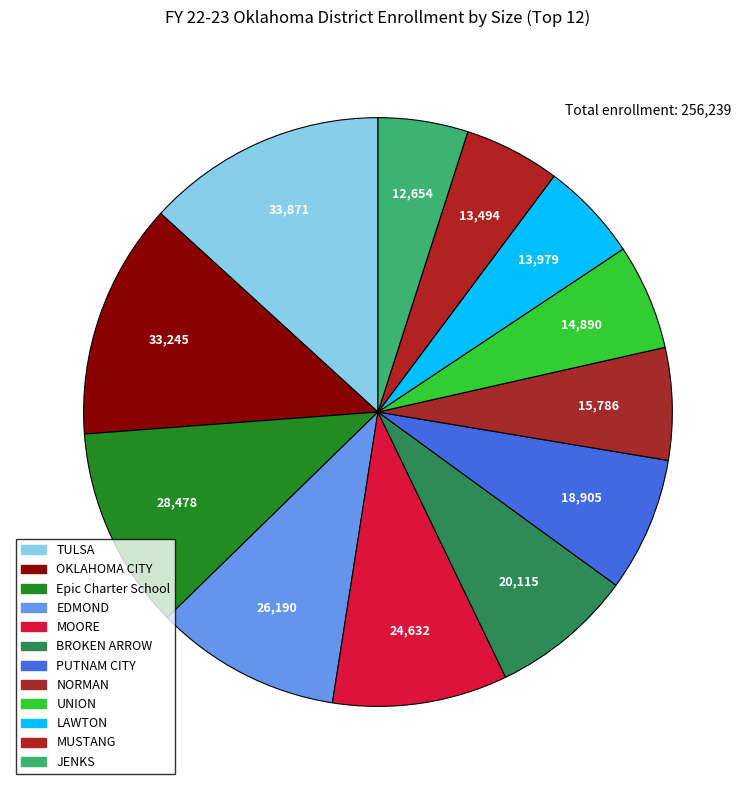

Which has a higher value, MUSTANG or Epic Charter School?

Epic Charter School